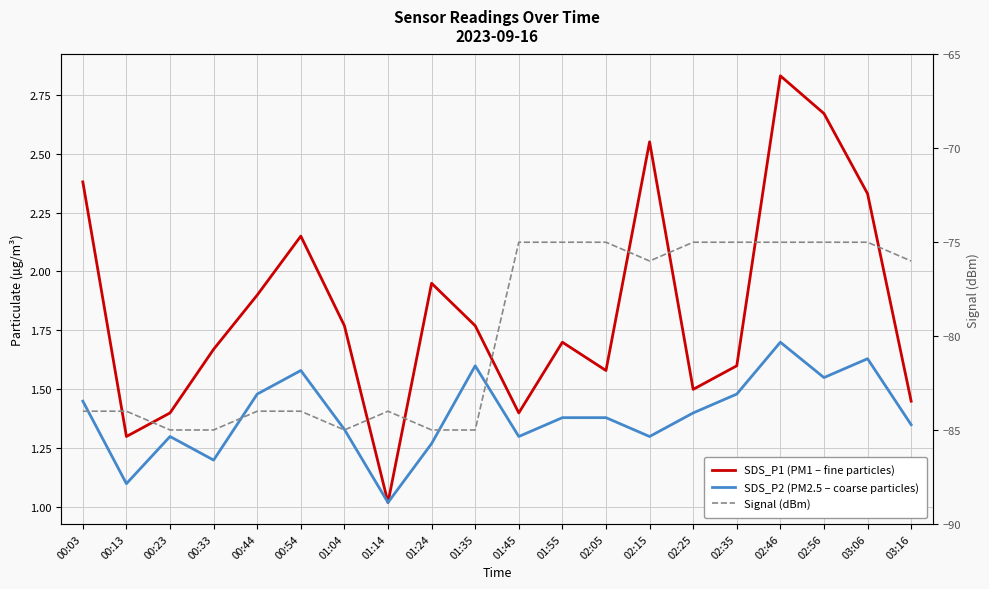

True or false: SDS_P2 (PM2.5 – coarse particles) has more than 0 points higher than both neighbors.

True